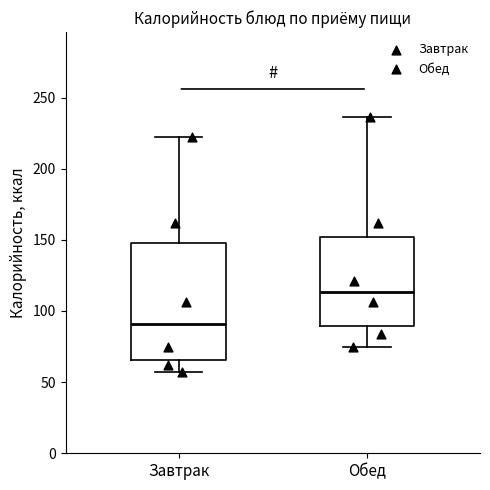

Where does the lower whisker of the box for Завтрак end on the y-axis? The values are not printed on the chart, so give them approximately, as read against the axis.

55